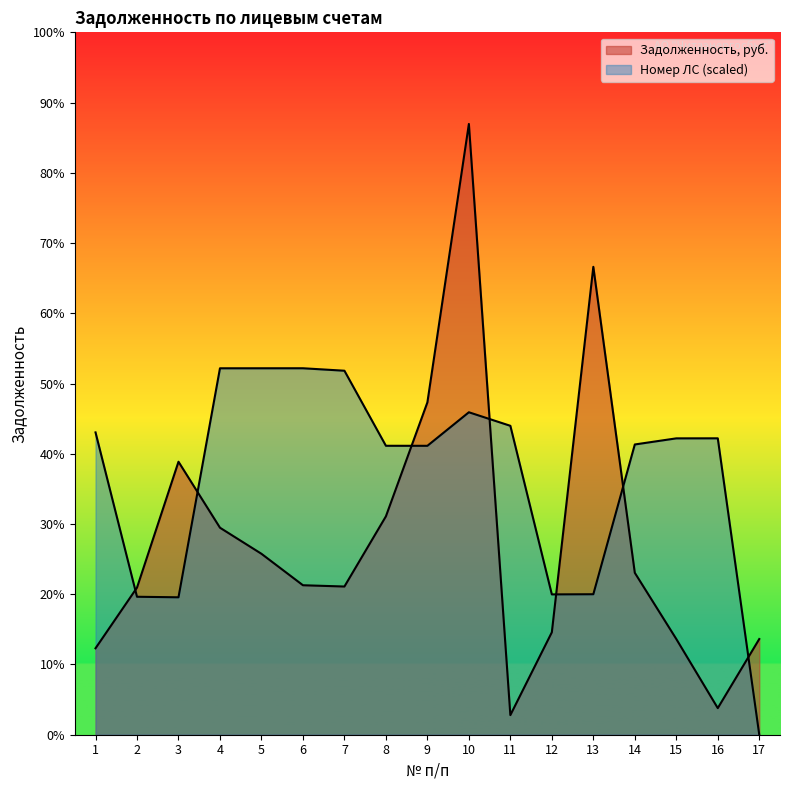

Which category has the lowest value across all series?

17